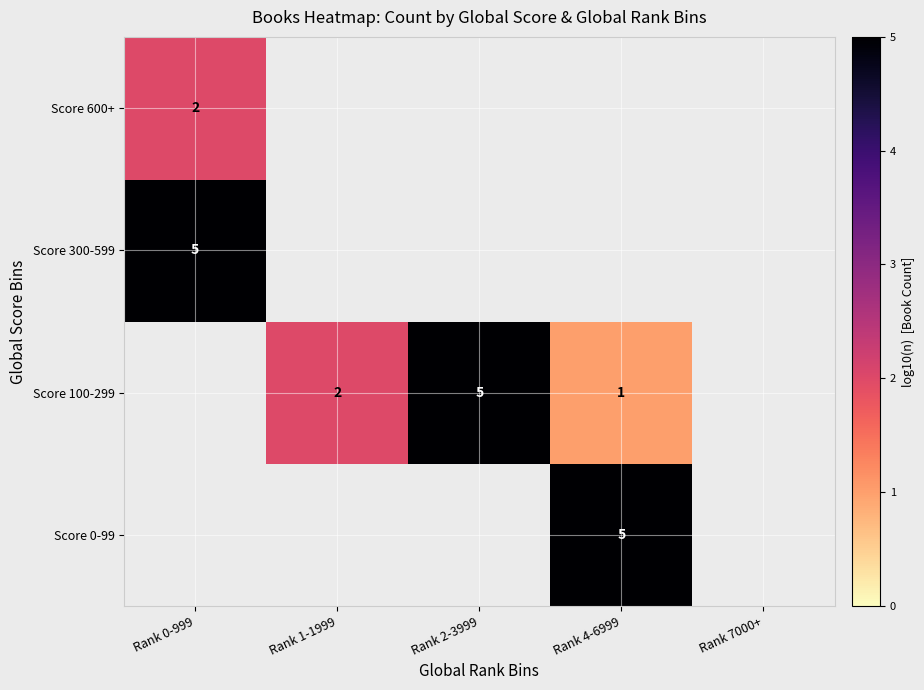

The value of Score 100-299 at Rank 4-6999 is 1. True or false?

True